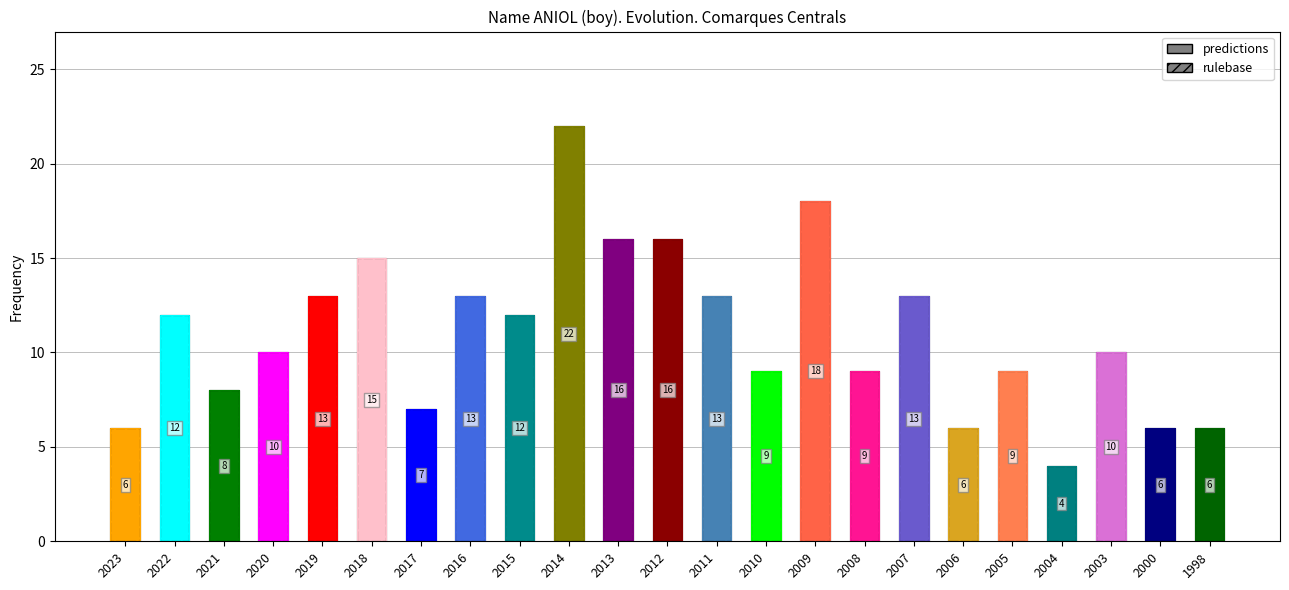

How many data points does each series have?

23